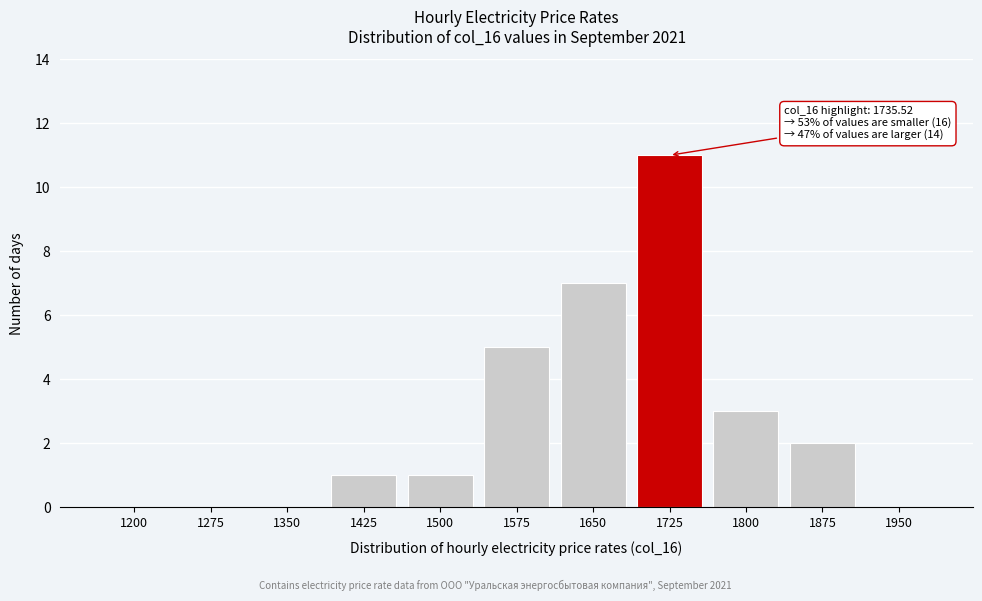

Reading left to right, what are all the values shown in this chart?

1200=0	1275=0	1350=0	1425=1	1500=1	1575=5	1650=7	1725=11	1800=3	1875=2	1950=0